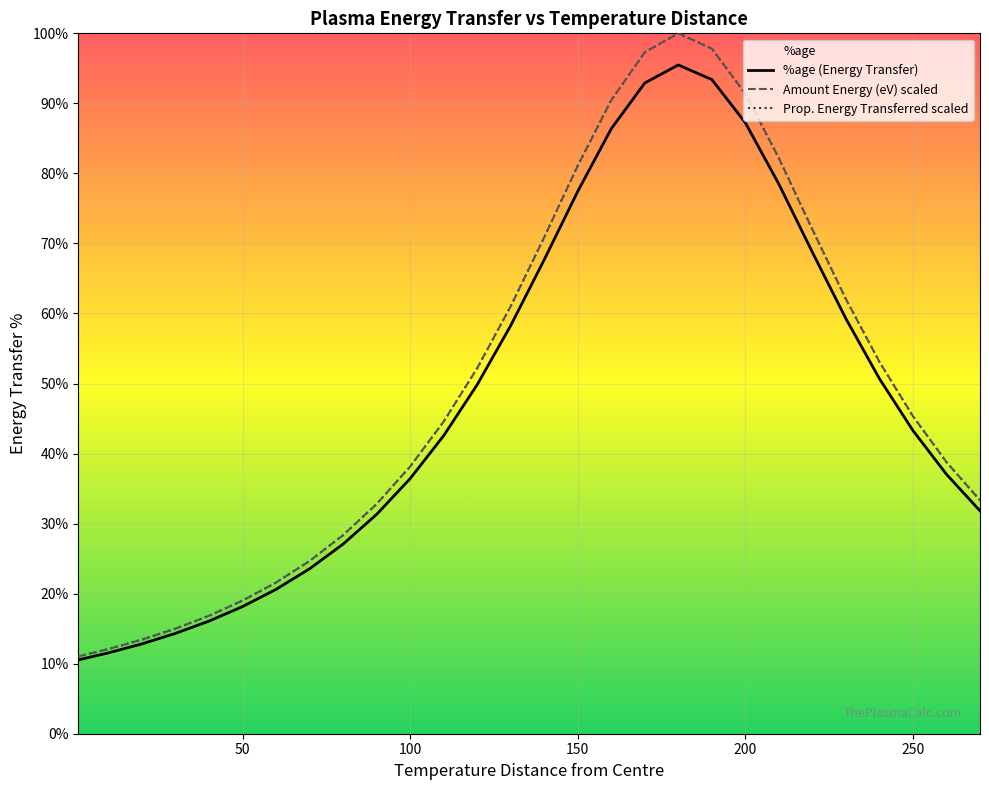

In Prop. Energy Transferred scaled, how many points are higher than both neighbors (excluding endpoints)?

1